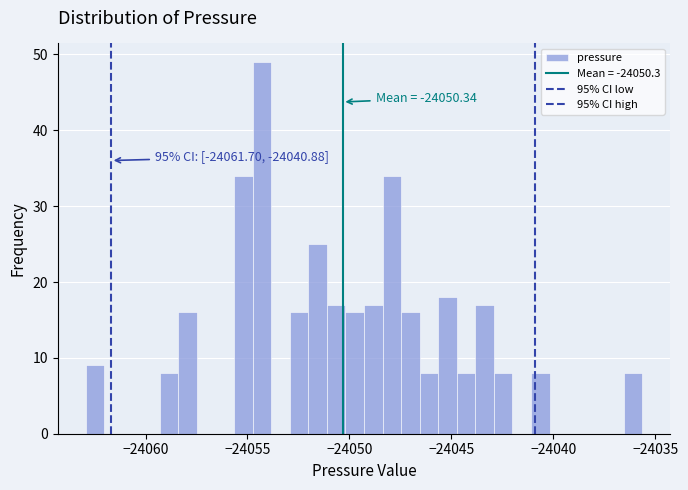

Read against the x-axis, roughly where is the centre of the tallest bar?

-24054.5